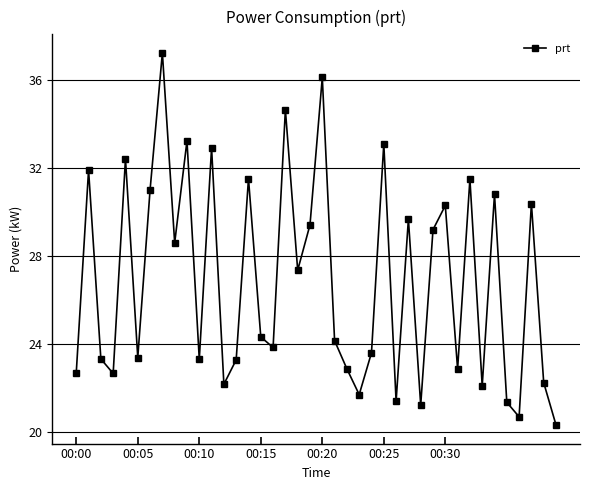

What is the value of the 4th point from the left?

22.7